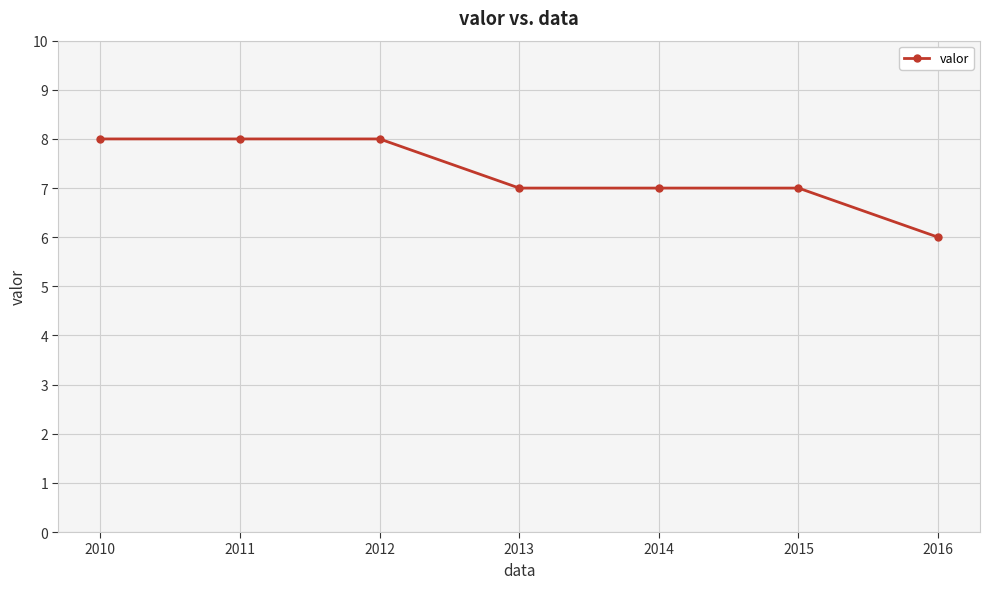

Reading left to right, transcribe all the data shown in this chart.

2010=8	2011=8	2012=8	2013=7	2014=7	2015=7	2016=6